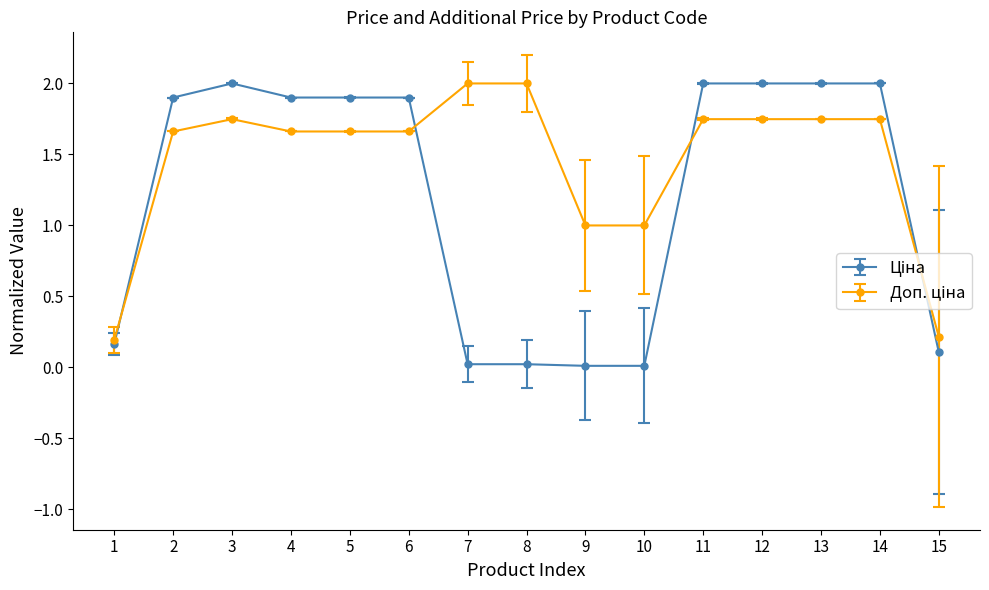

What is the total value across all series at 5?

3.6